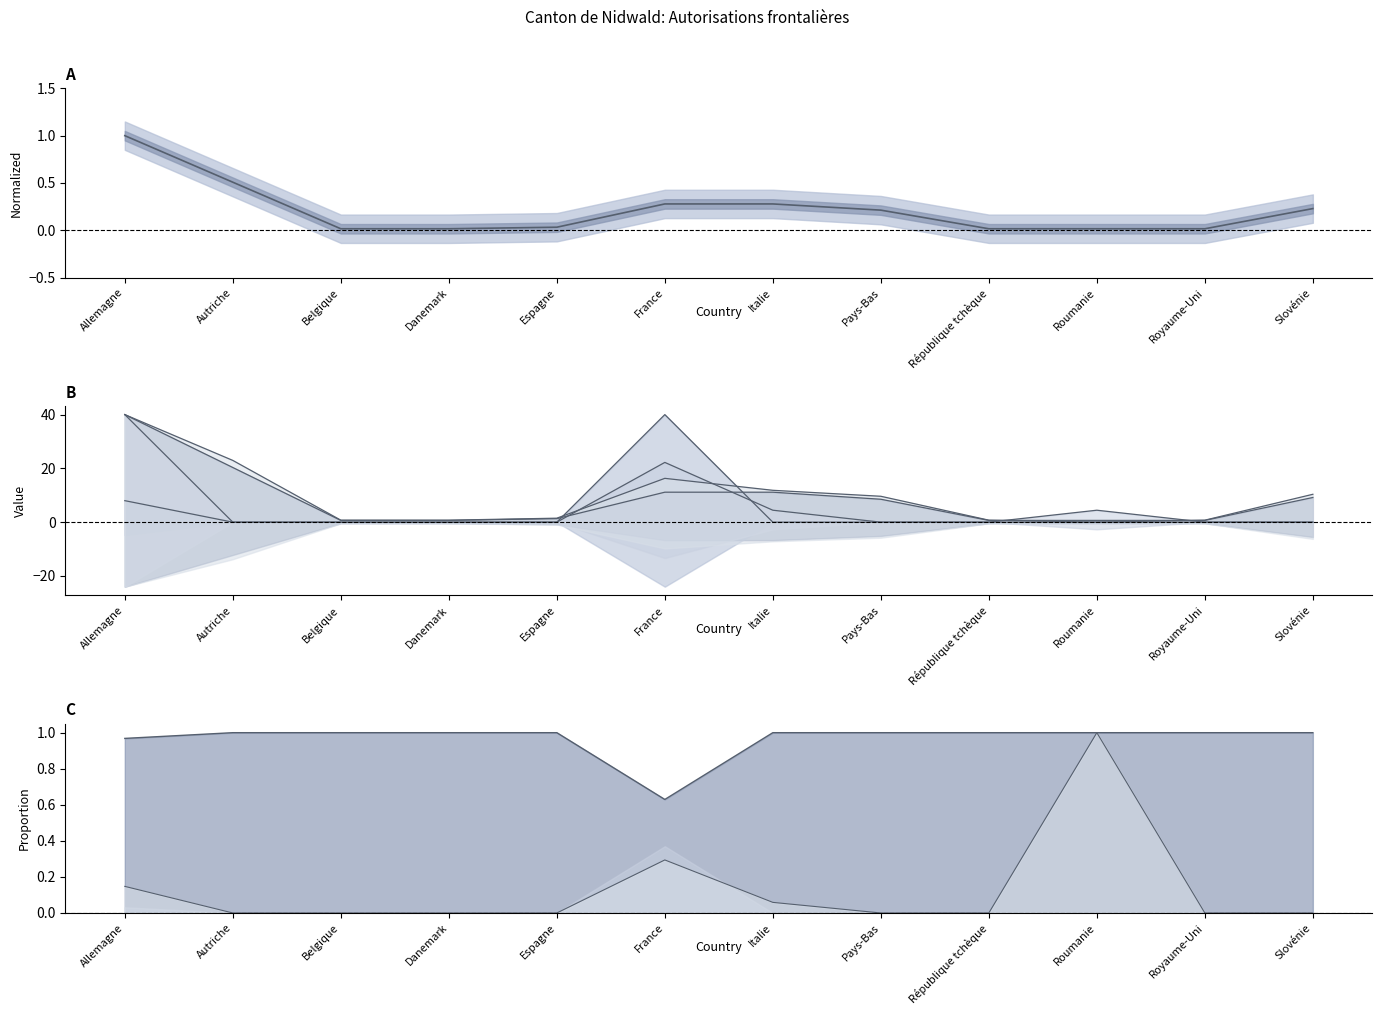

Which category has the highest value in the Hommes line series?

Allemagne